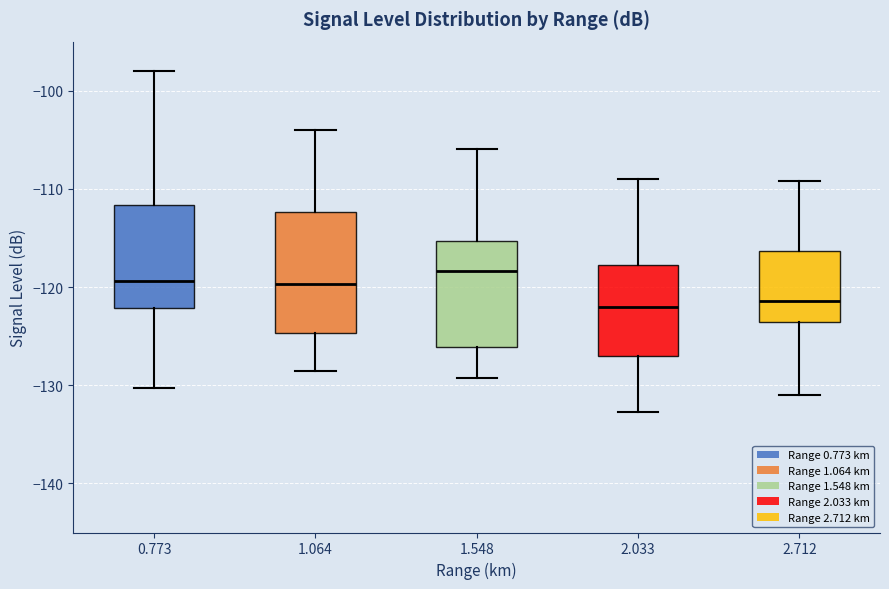

Reading left to right, read every box against the y-axis: the position of its median line, the range the box covers, and the ends of its whiskers. The values are not printed on the chart, so give them approximately, as read against the axis.

0.773: median -119, box -122 to -112, whiskers -130 to -98
1.064: median -120, box -125 to -112, whiskers -128 to -104
1.548: median -118, box -126 to -115, whiskers -129 to -106
2.033: median -122, box -127 to -118, whiskers -133 to -109
2.712: median -121, box -124 to -116, whiskers -131 to -109